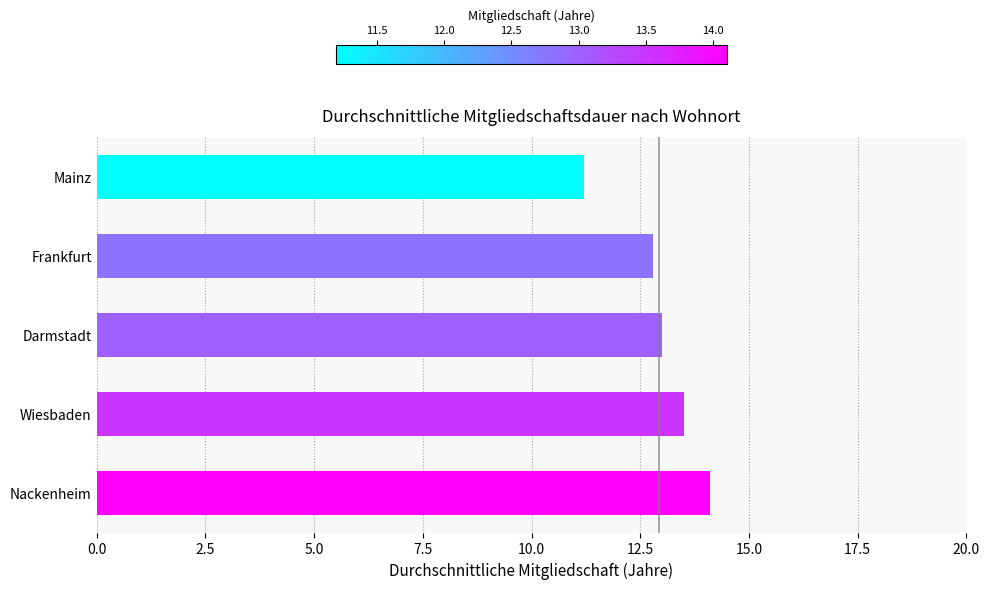

List the labels in order of value, largest first.

Nackenheim, Wiesbaden, Darmstadt, Frankfurt, Mainz